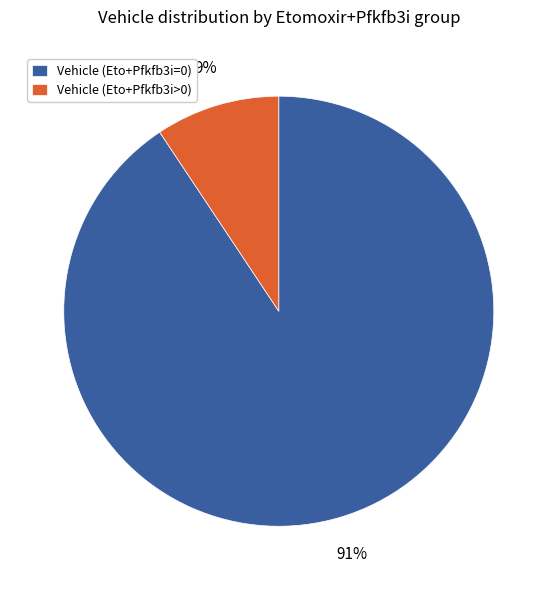

The Vehicle (Eto+Pfkfb3i=0) slice represents 91% of the pie. True or false?

True